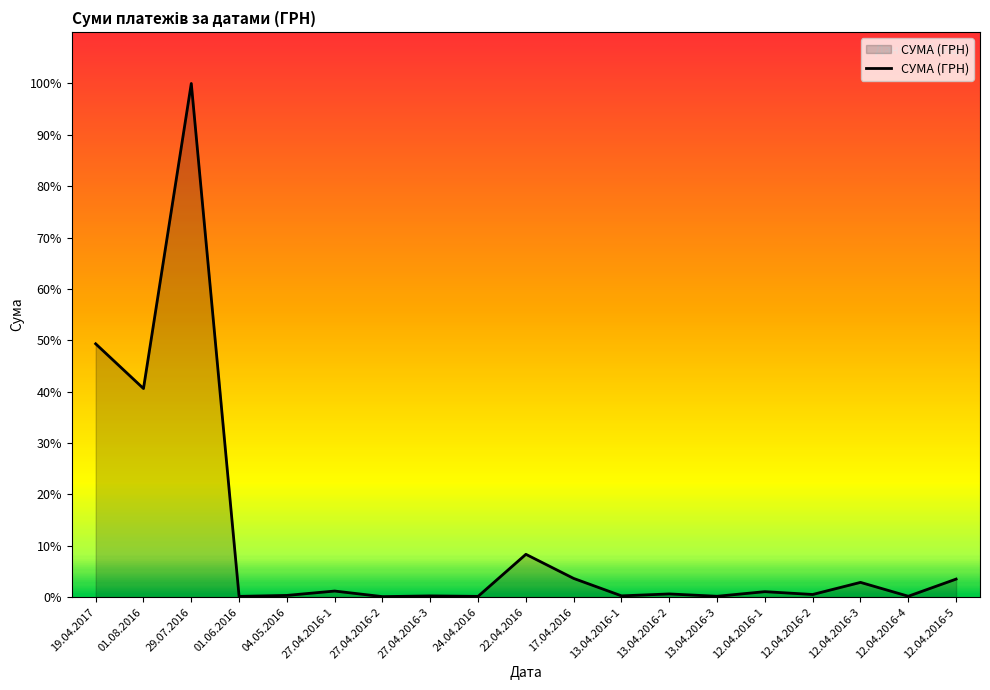

At which category does the data reach its first local valley?

01.08.2016